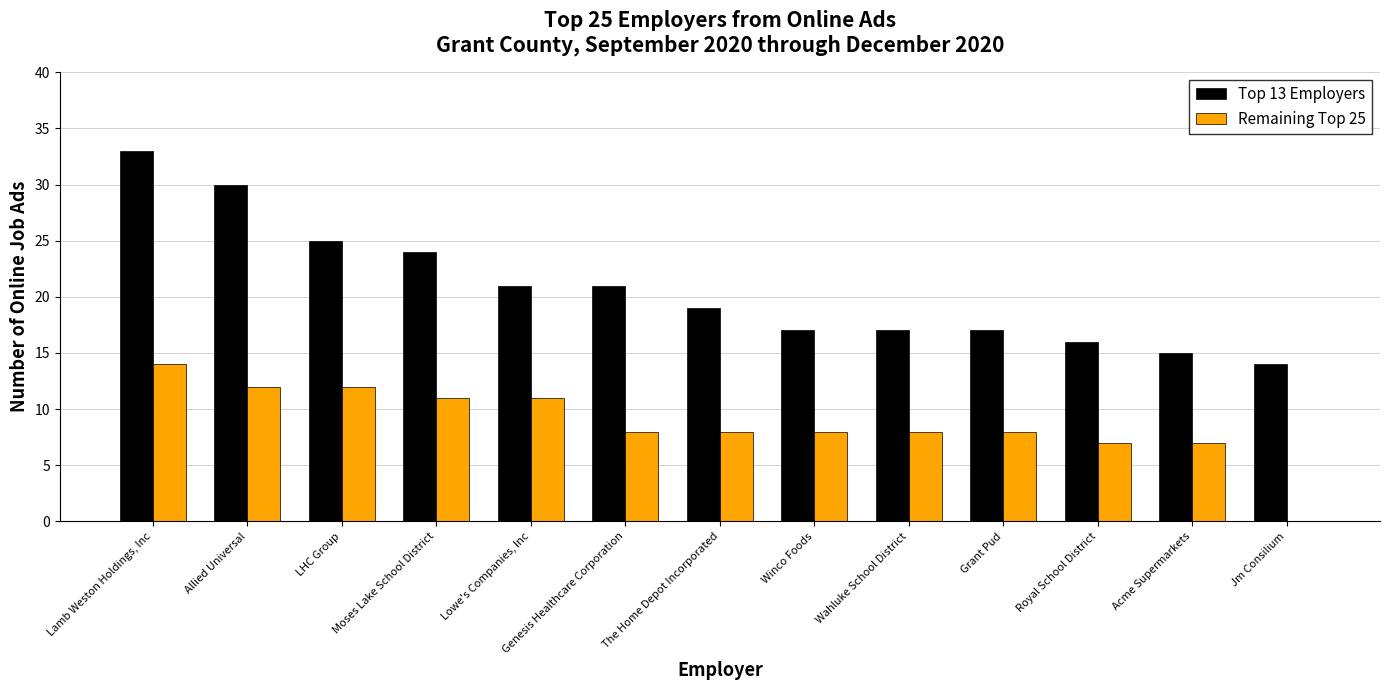

Between Lamb Weston Holdings, Inc and LHC Group, which series saw the biggest shift?

Top 13 Employers